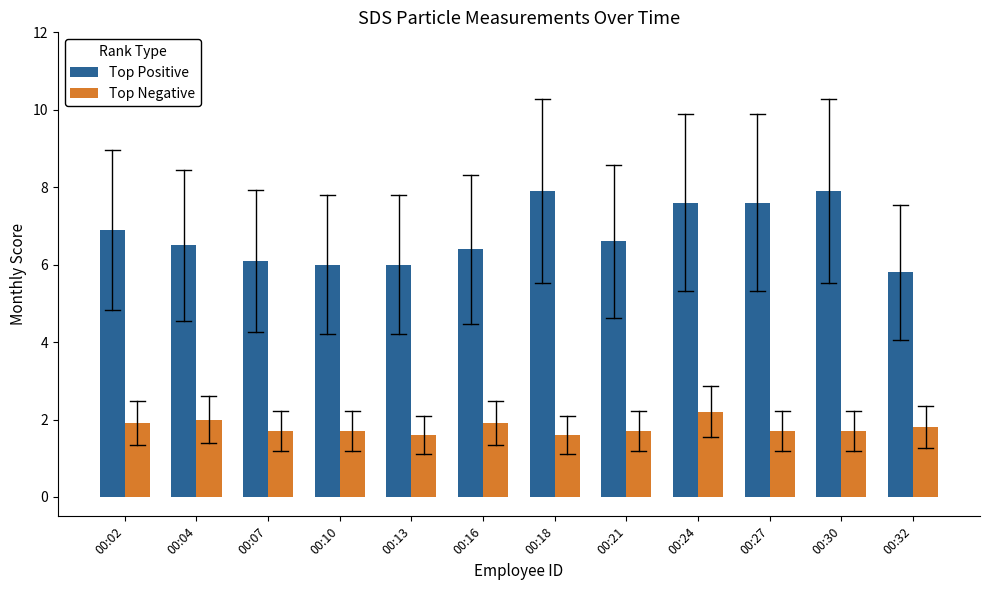

Between 00:13 and 00:30, which series saw the biggest shift?

Top Positive